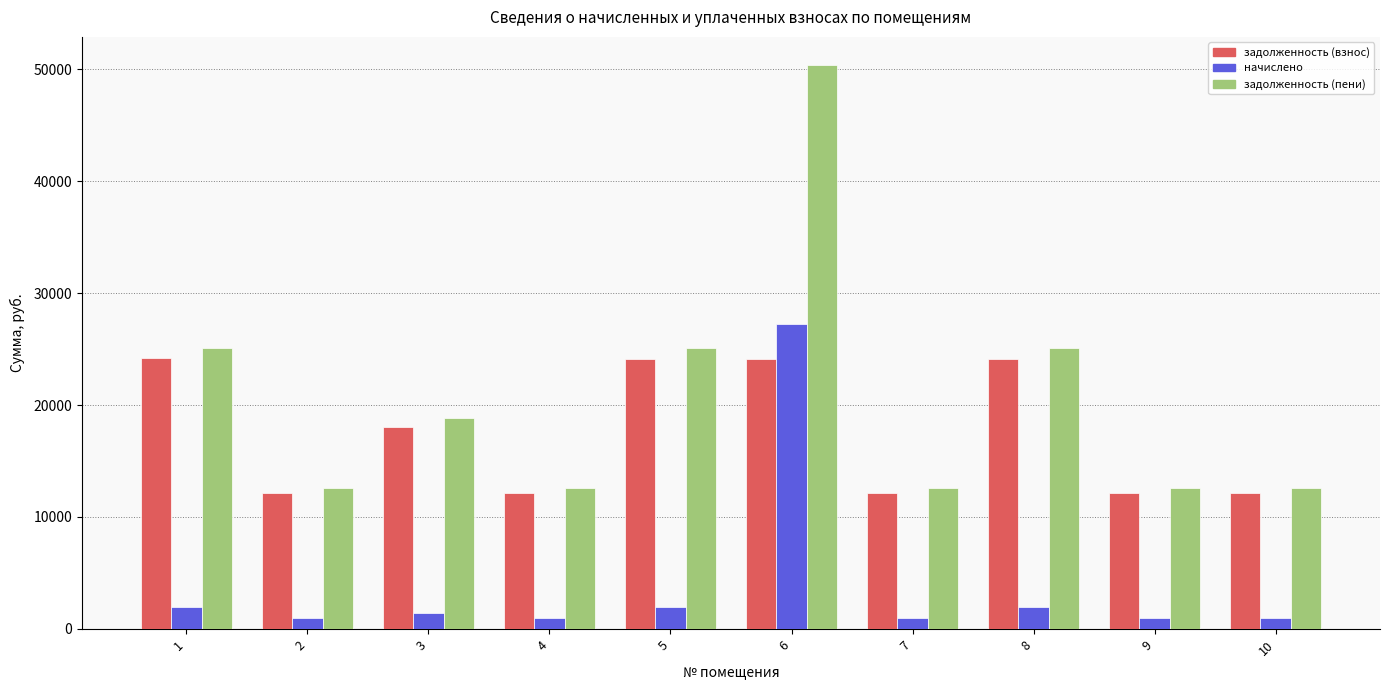

The value of задолженность (пени) at 3 is 26926.0. True or false?

False